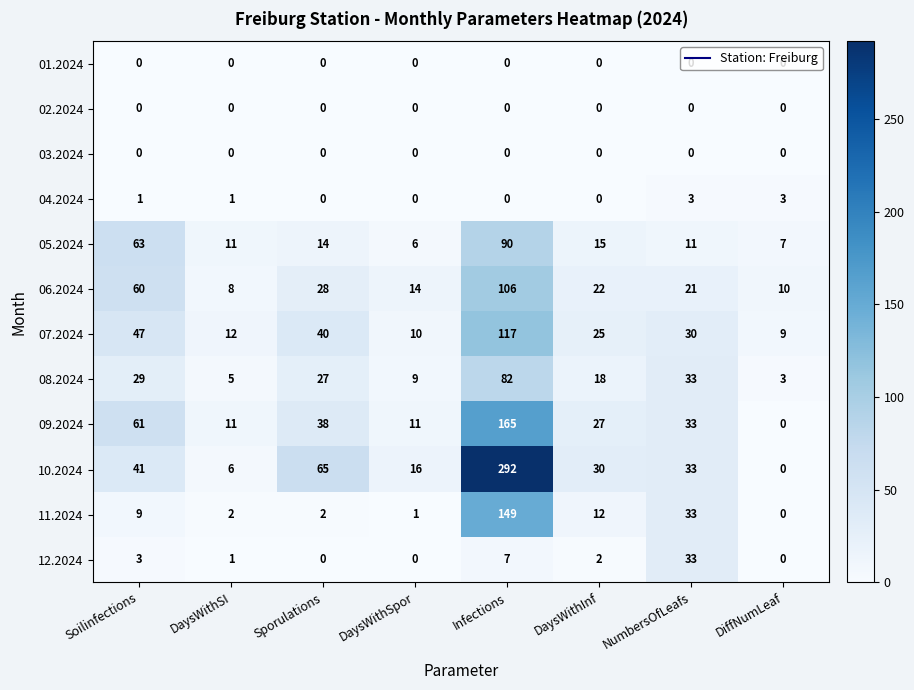

What value does the 11.2024 series have at Soilinfections, to the nearest 10?

10